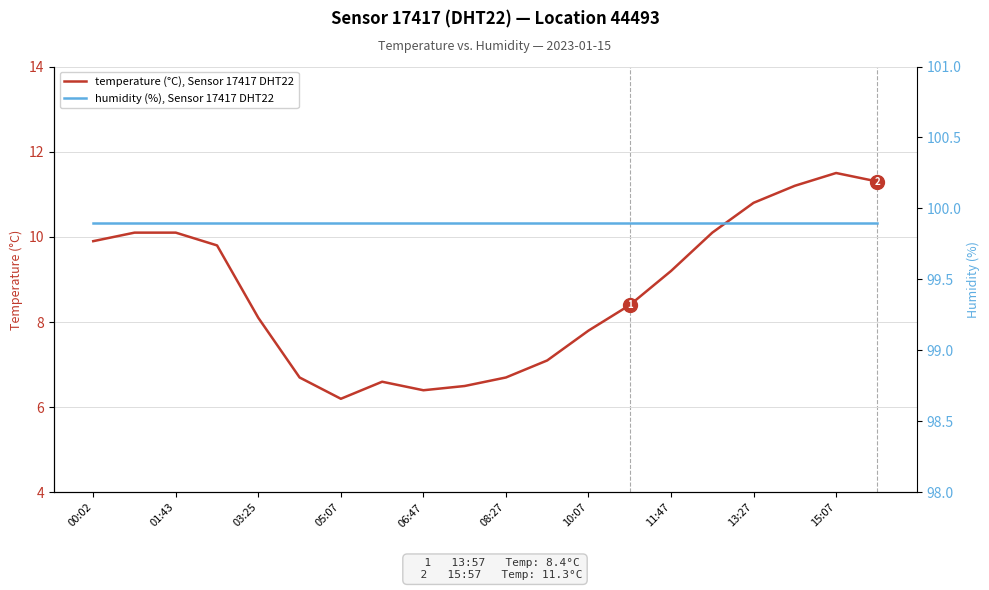

True or false: humidity (%), Sensor 17417 DHT22 has more than 1 interior local peaks.

False